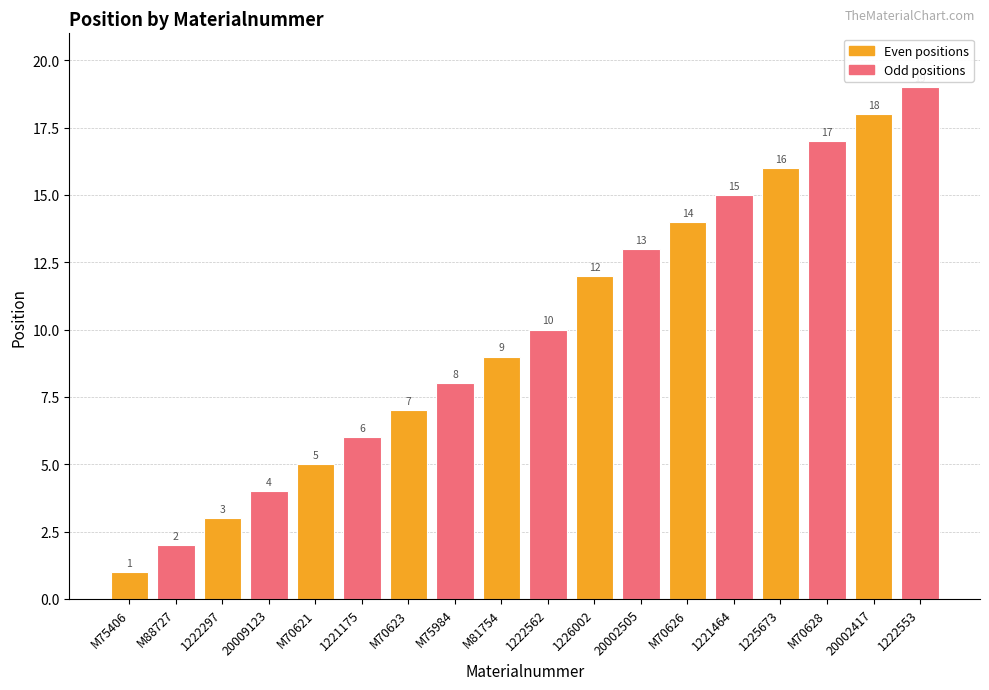

What position from the left is M81754?

9